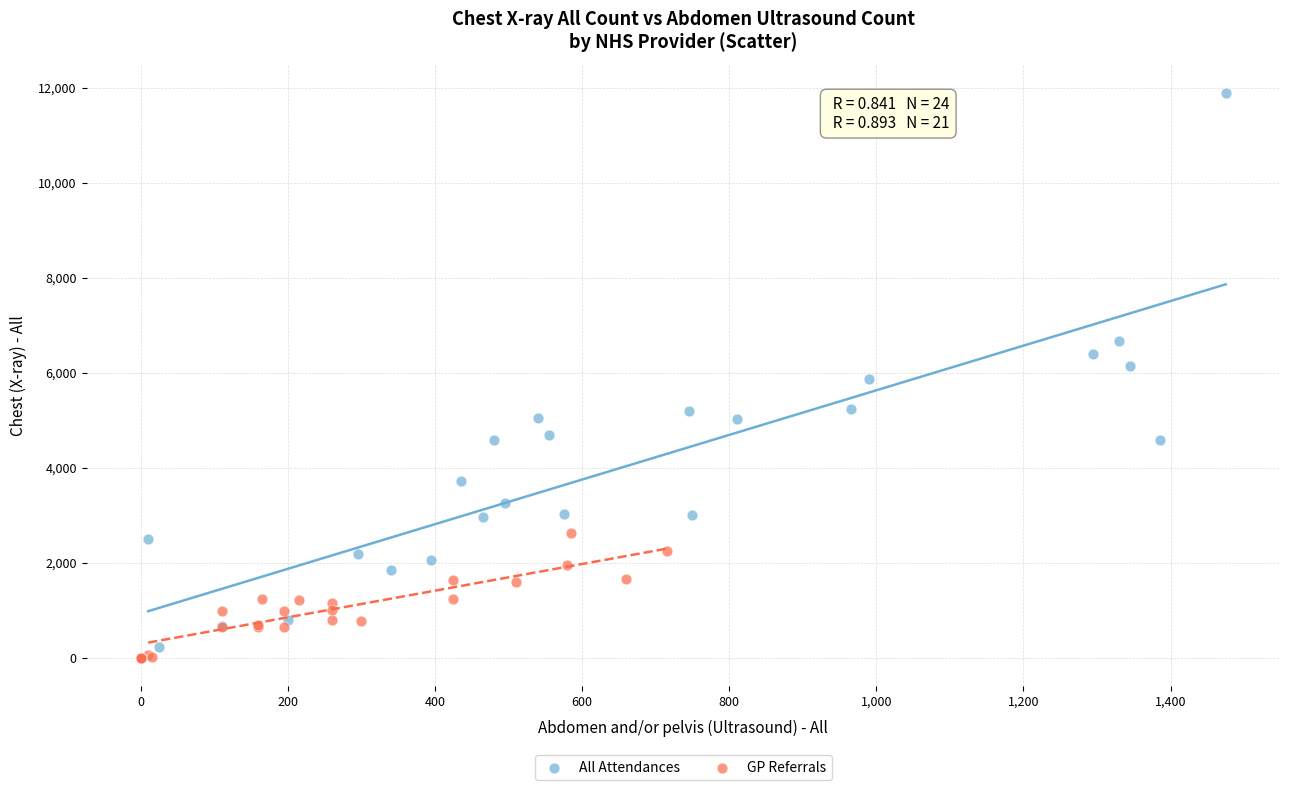

Which series contains the highest Y value?

All Attendances